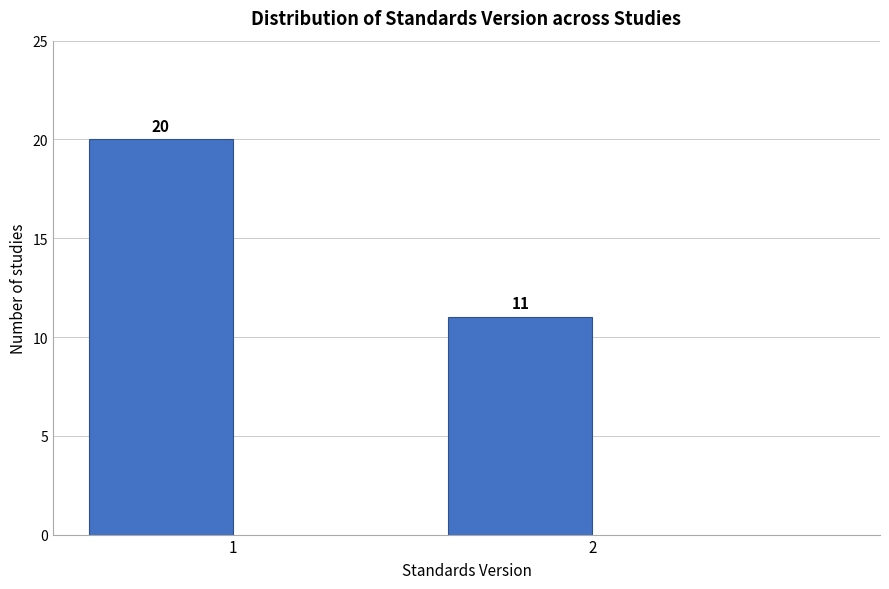

Reading left to right, extract all data points from this chart.

1=20	2=11